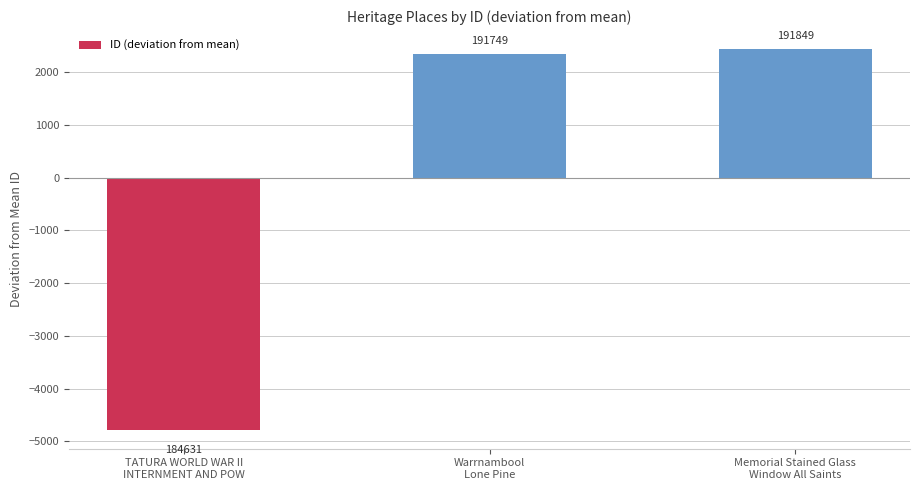

Between Warrnambool
Lone Pine and Memorial Stained Glass
Window All Saints, which is larger?

Memorial Stained Glass
Window All Saints